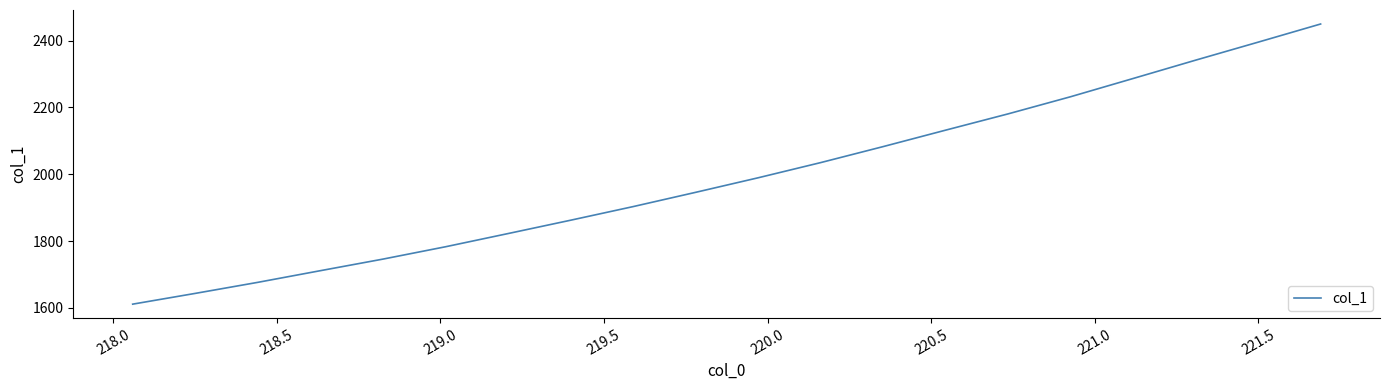

What is the difference between the maximum and minimum values?

838.6